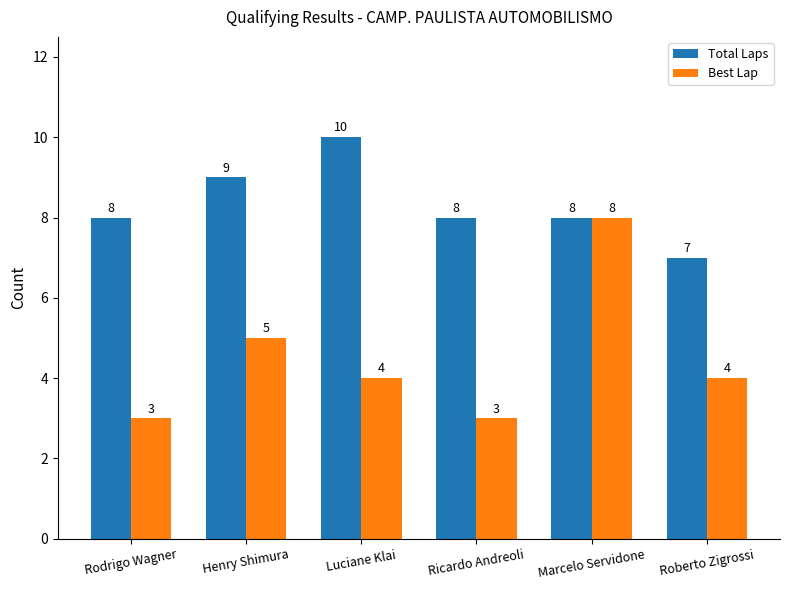

Where is Best Lap nearest to the value 5?

Henry Shimura